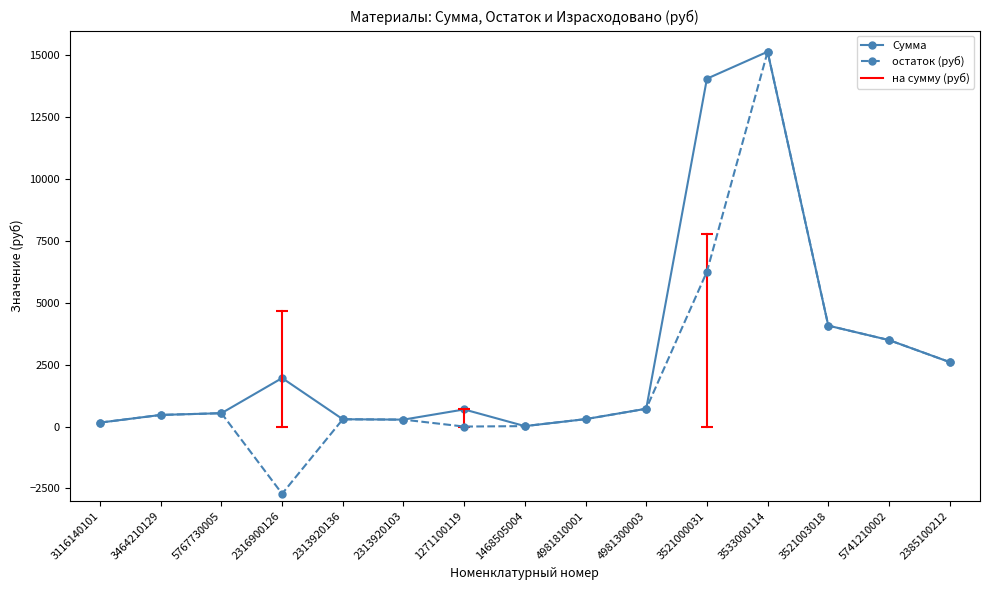

Which series has the widest spread of values?

остаток (руб)